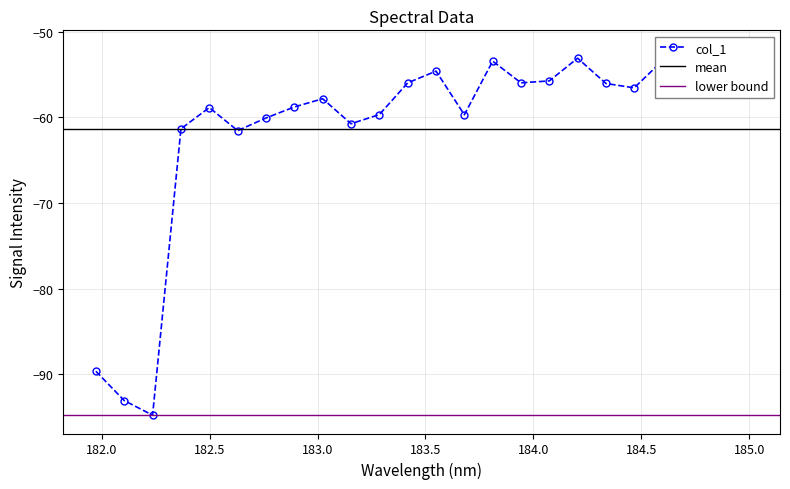

Reading left to right, list all the values displayed in this chart.

-89.7	-93.1	-94.8	-61.4	-58.9	-61.6	-60.1	-58.8	-57.8	-60.8	-59.7	-56.0	-54.6	-59.7	-53.5	-56.0	-55.8	-53.1	-56.1	-56.6	-53.4	-56.6	-53.9	-52.0